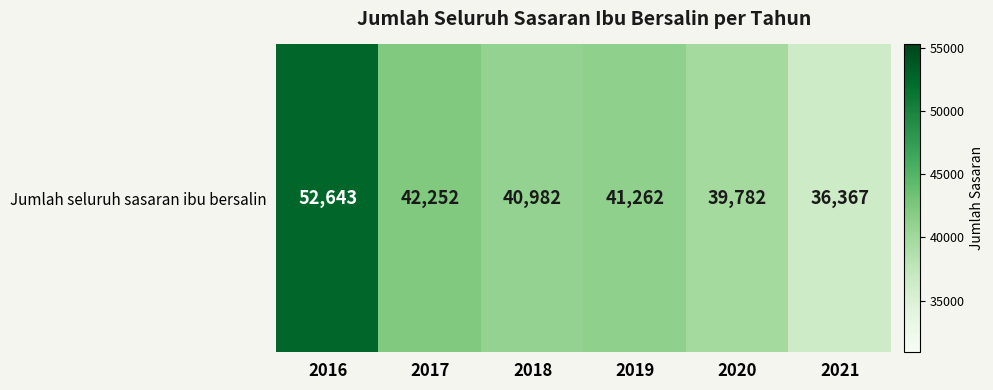

The value at 2016 is 52643. True or false?

True